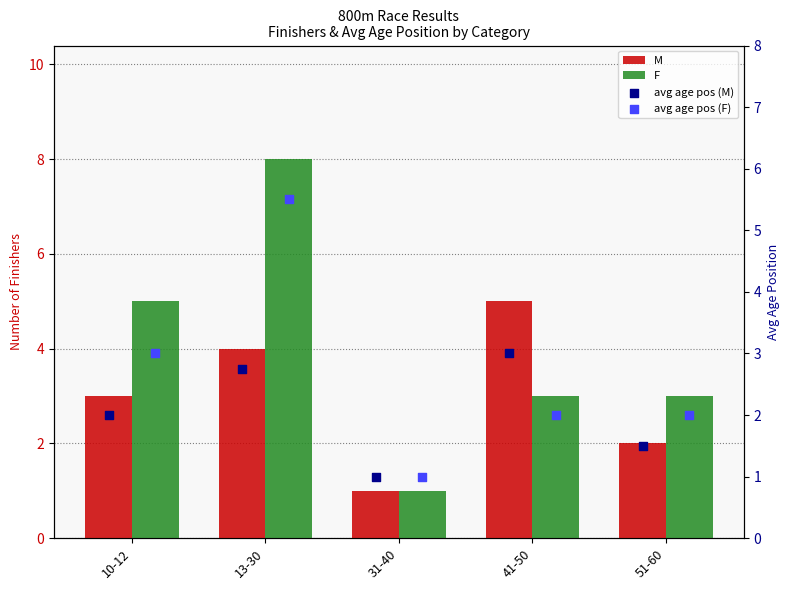

The M series shows 2 at 51-60. True or false?

True